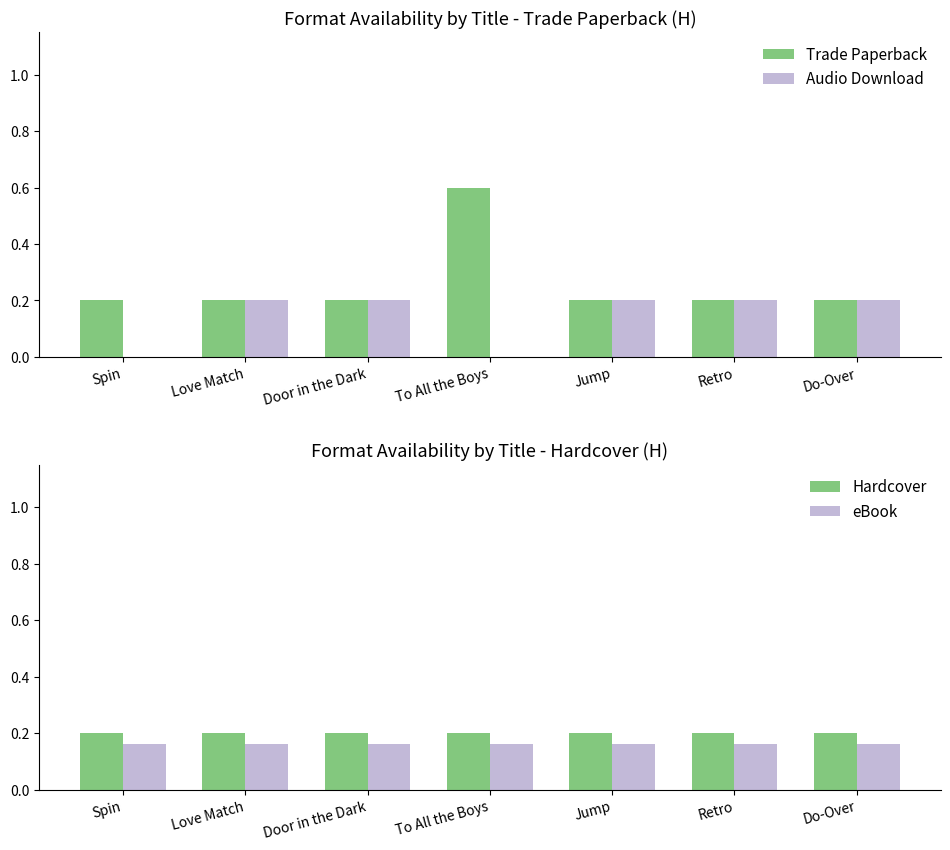

What position from the right is Do-Over?

1